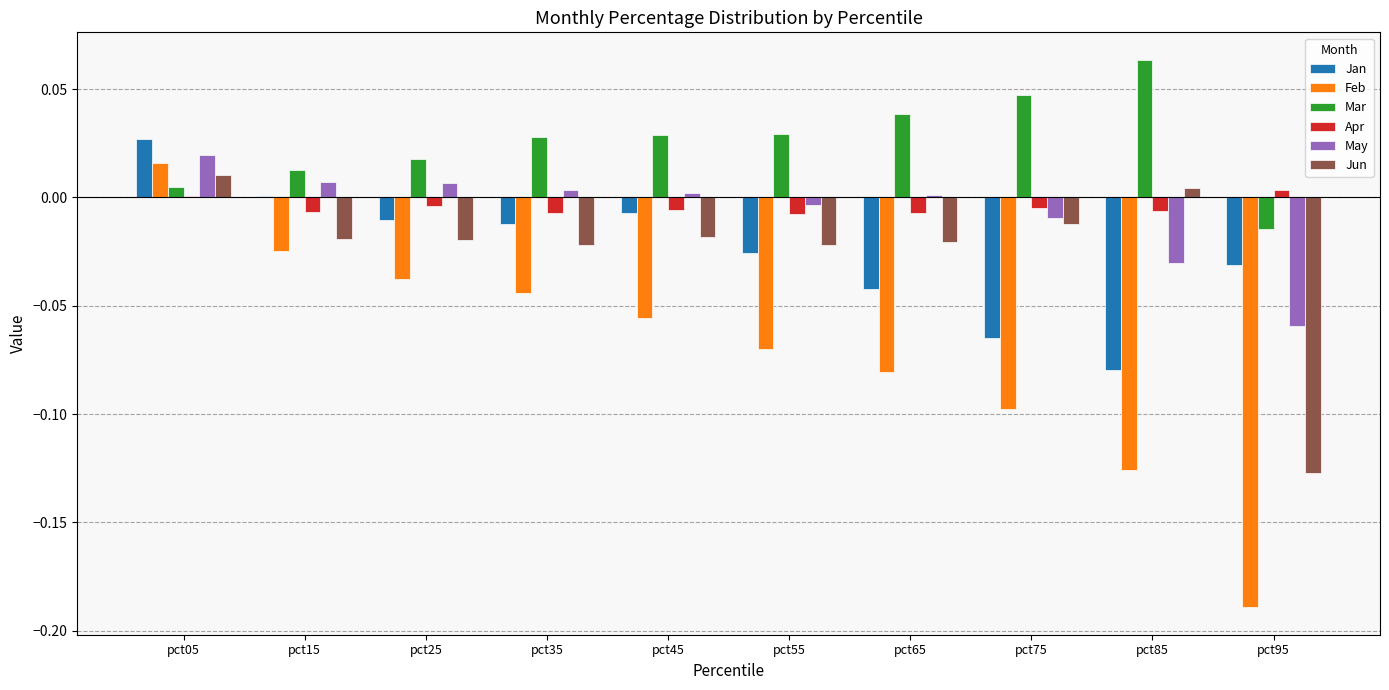

True or false: Feb has a value of -0.0 at pct85.

False